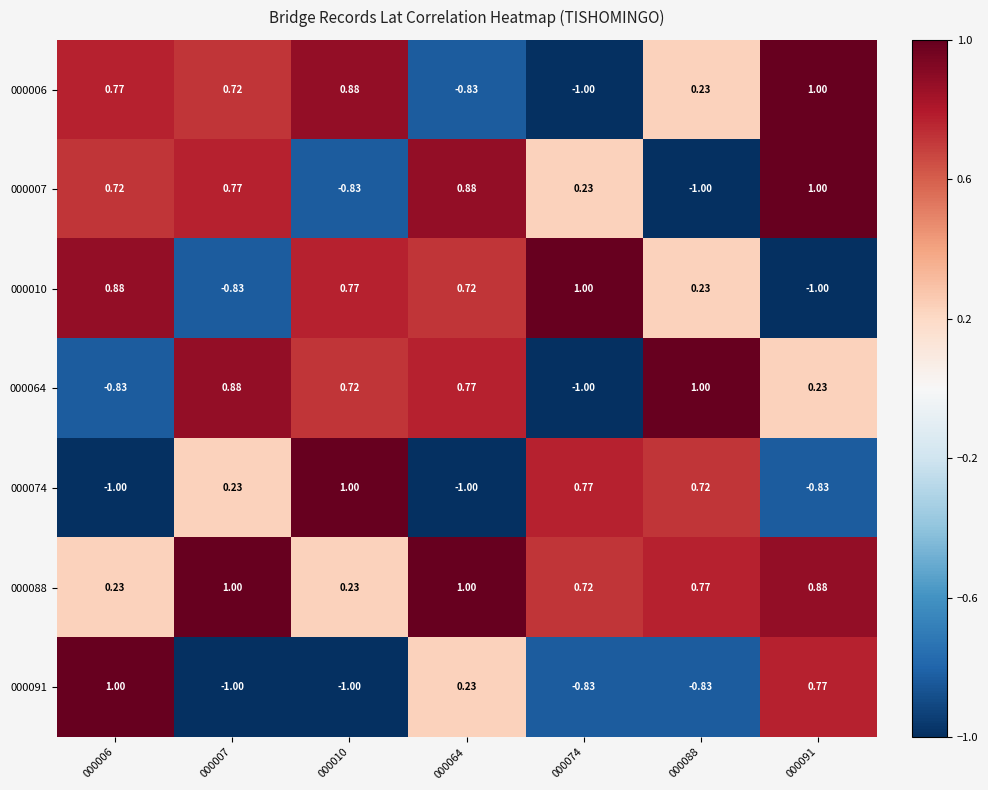

How many values in 000091 are above zero?

3